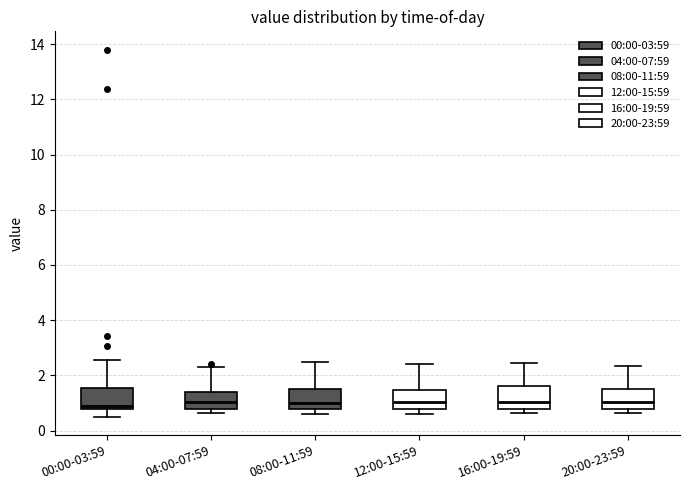

Where does the median line of the box for 12:00-15:59 sit on the y-axis? The values are not printed on the chart, so give them approximately, as read against the axis.

1.0